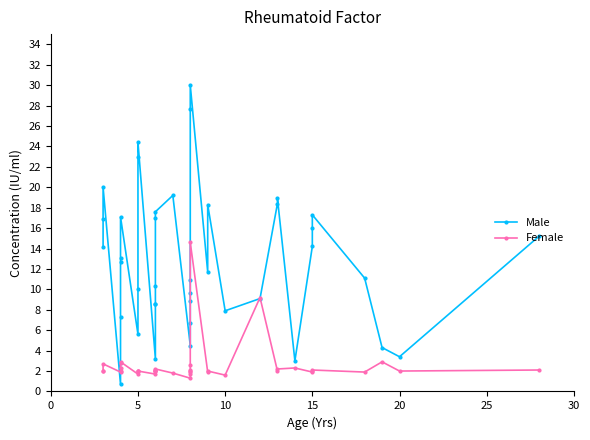

The Male series shows 18.0 at 36. True or false?

False